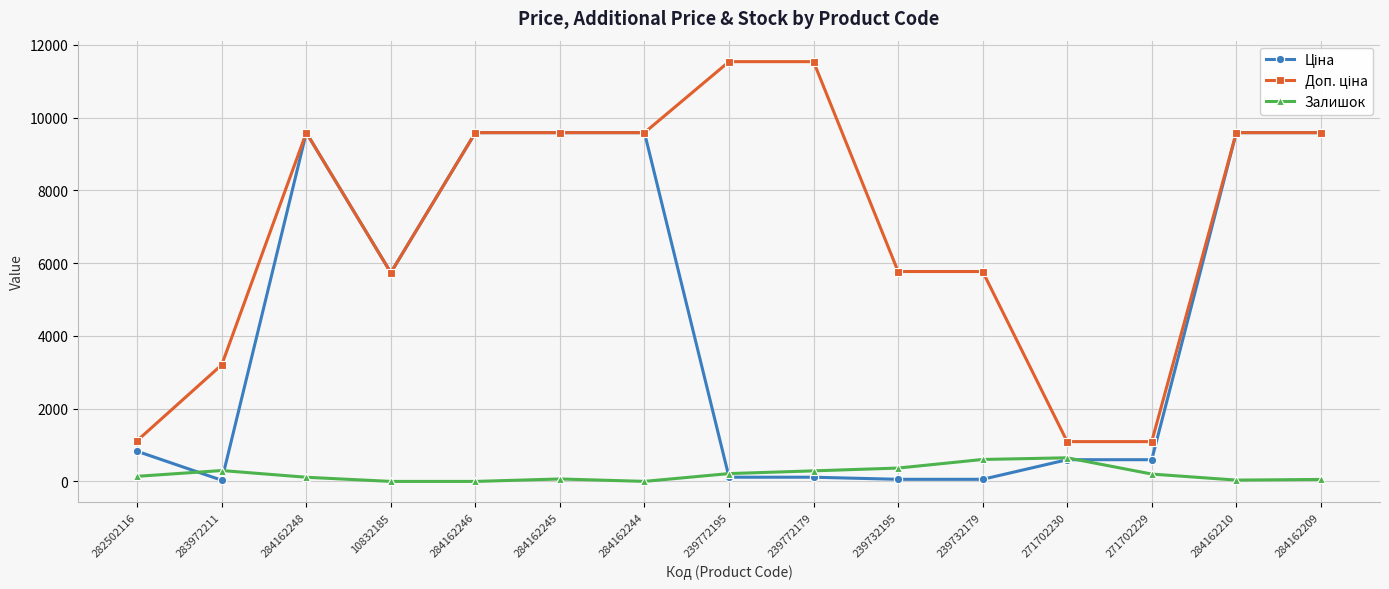

What is the greatest value displayed?

11537.0